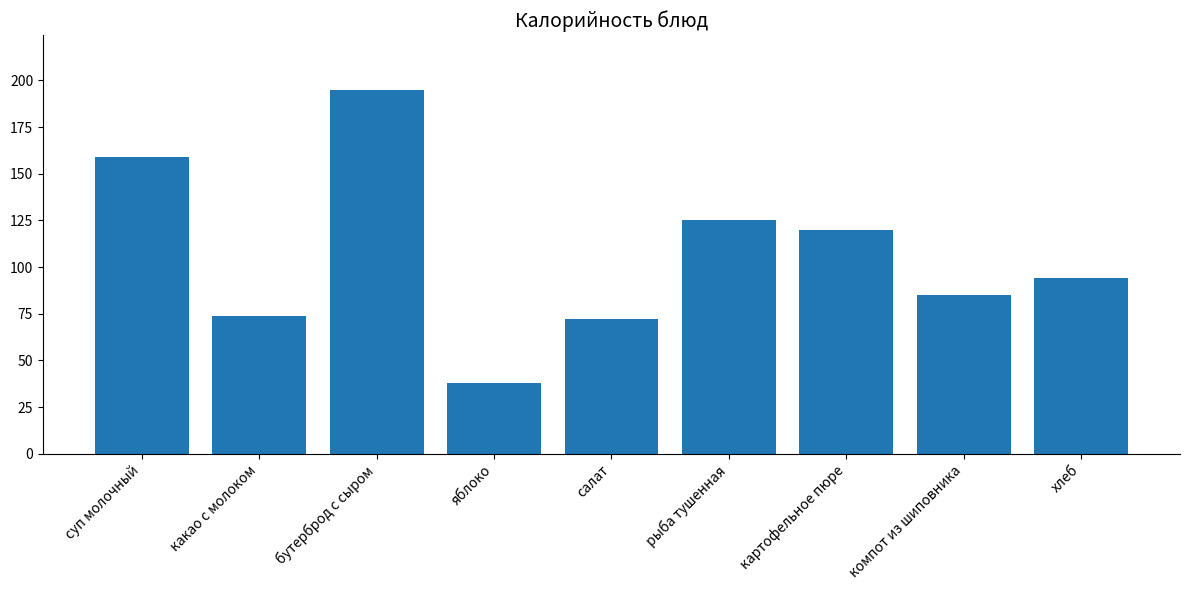

What is the maximum value shown in the chart?

195